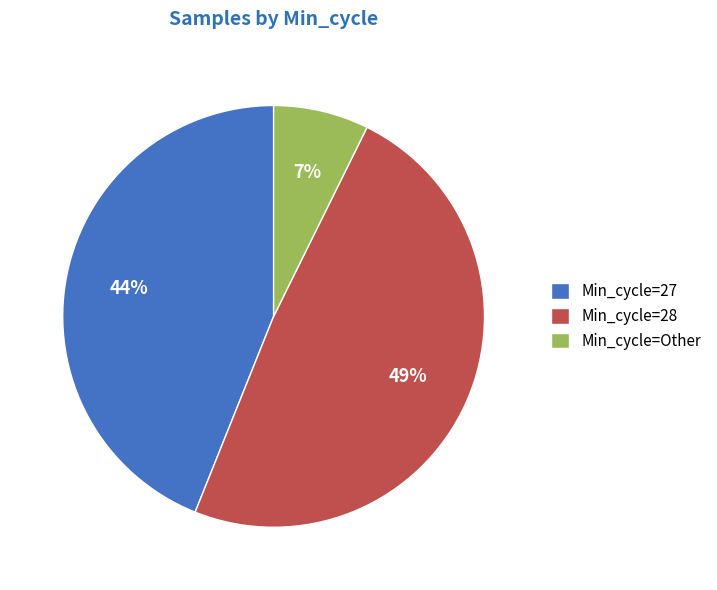

The Min_cycle=27 slice represents 27% of the pie. True or false?

False